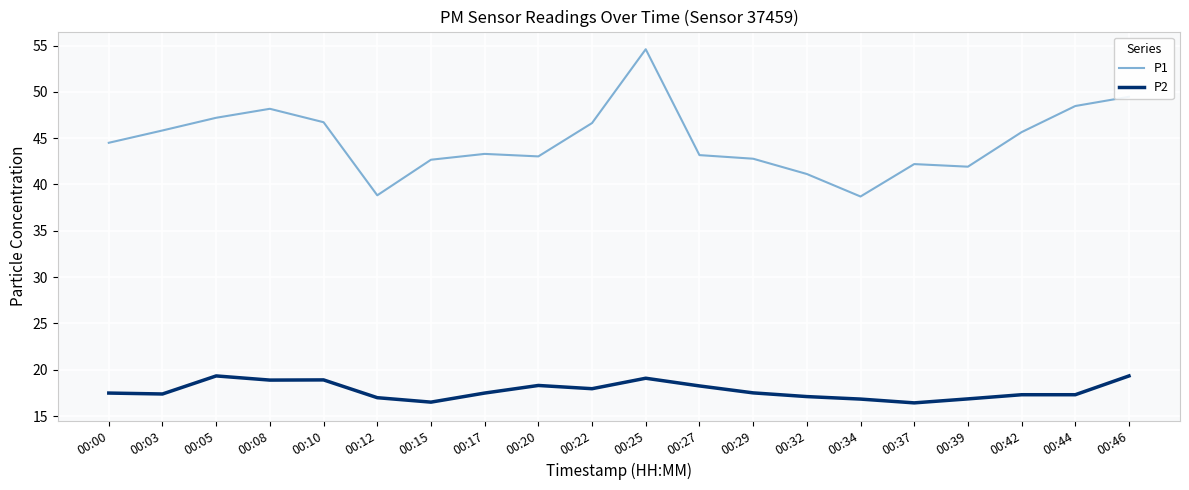

Is the value of P1 at 00:39 greater than the value of P2 at 00:20?

Yes